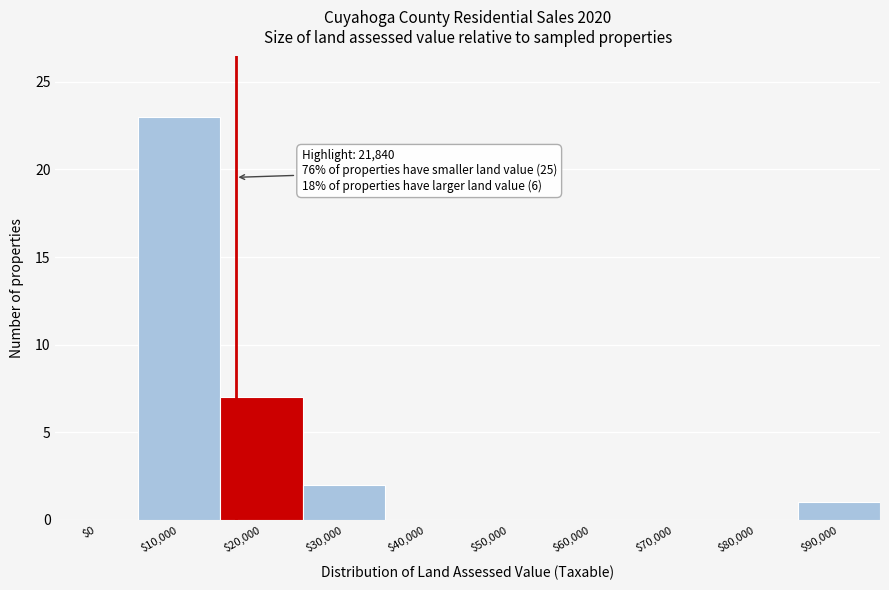

What is the greatest value displayed?

23